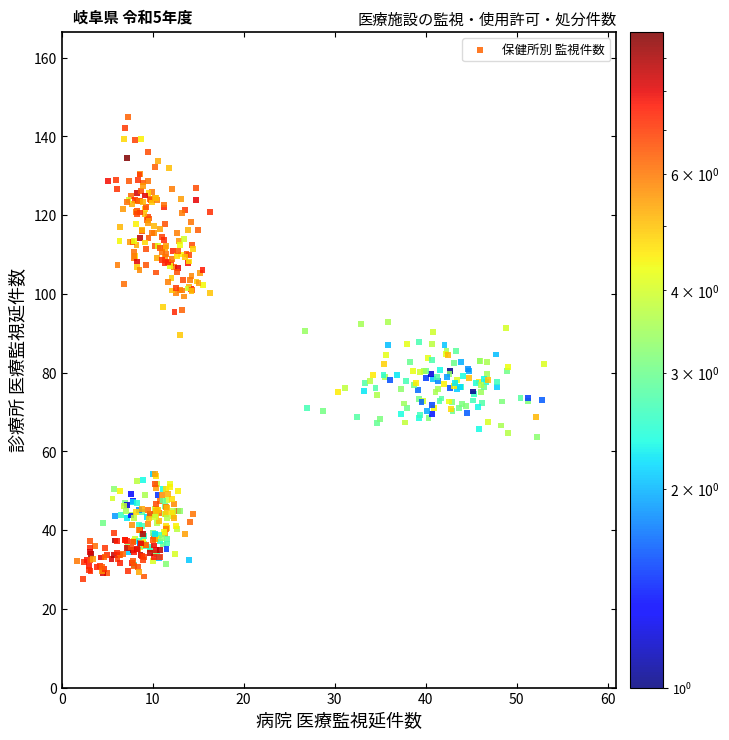

What is the range of X values (max minus min)?

51.3